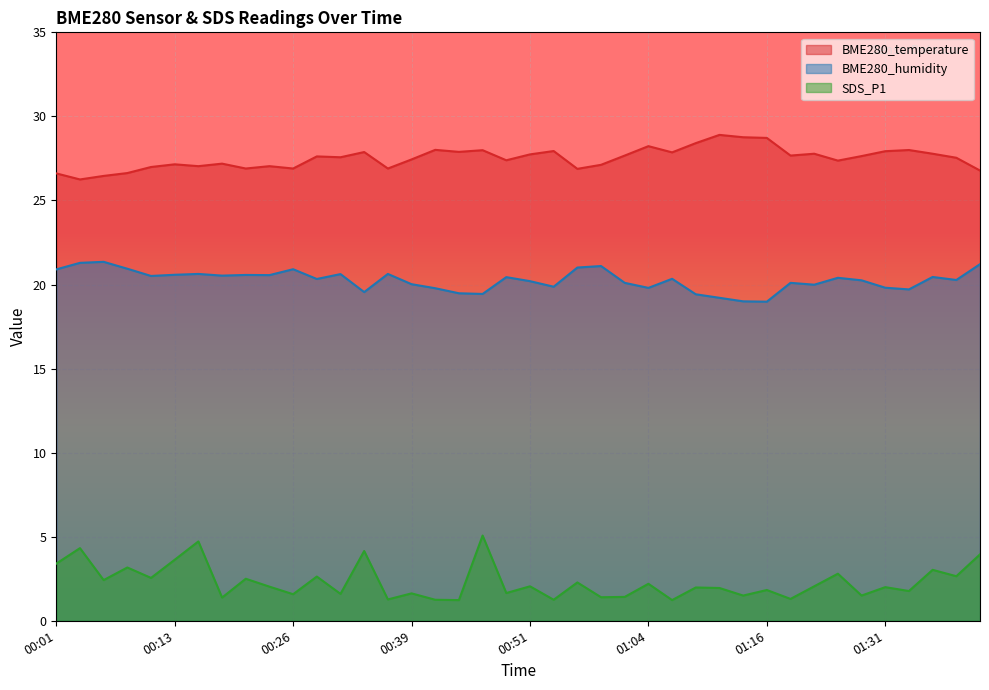

Which series has the largest total across all categories?

BME280_temperature